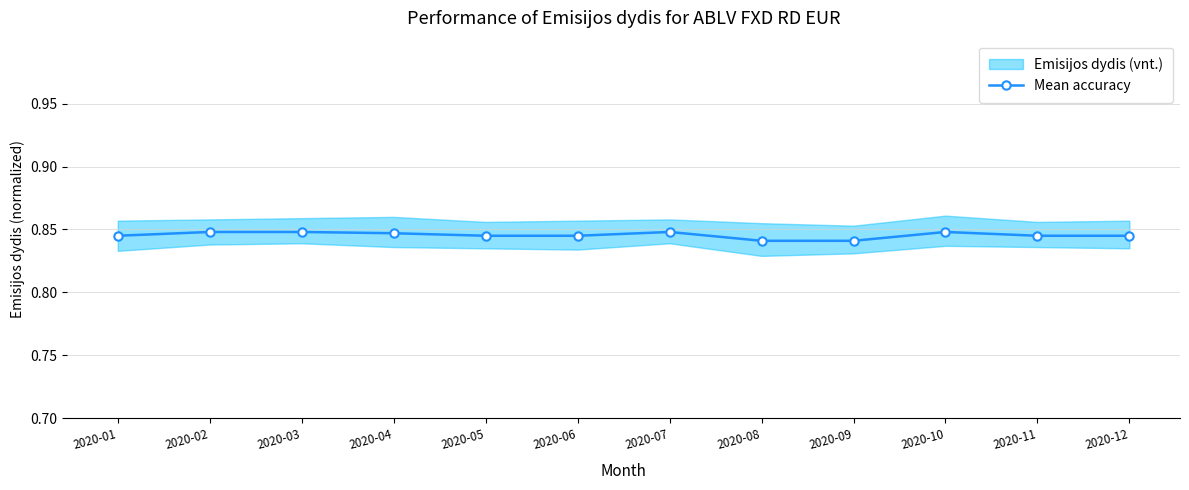

Reading left to right, list all the values displayed in this chart.

0.8	0.8	0.8	0.8	0.8	0.8	0.8	0.8	0.8	0.8	0.8	0.8